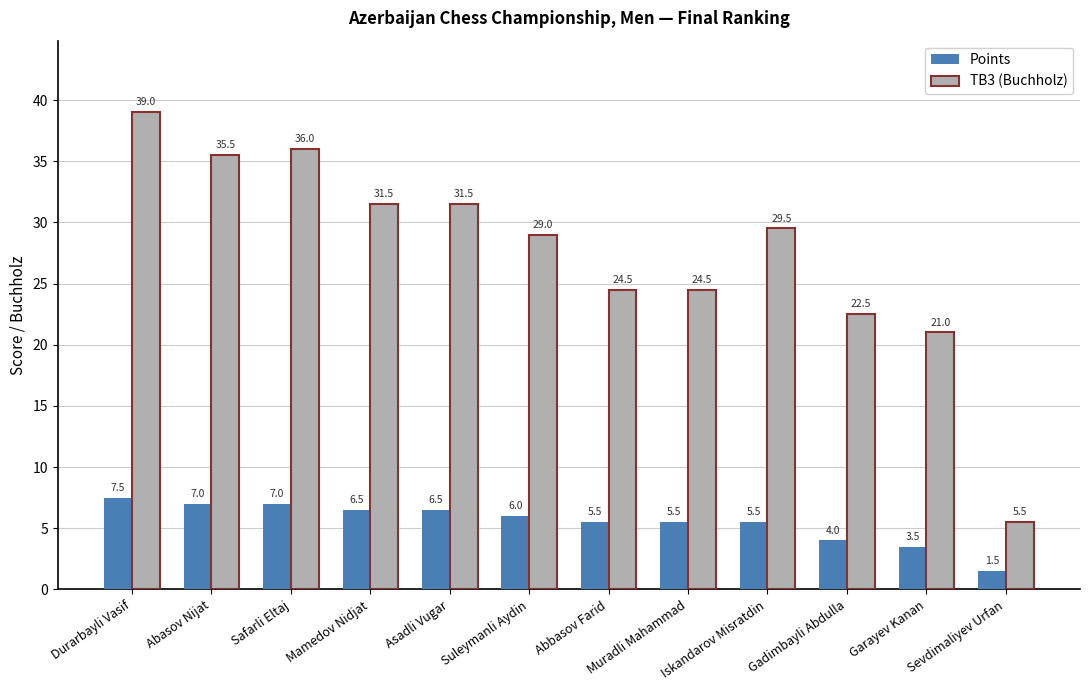

True or false: TB3 (Buchholz) has a value of 9.5 at Asadli Vugar.

False